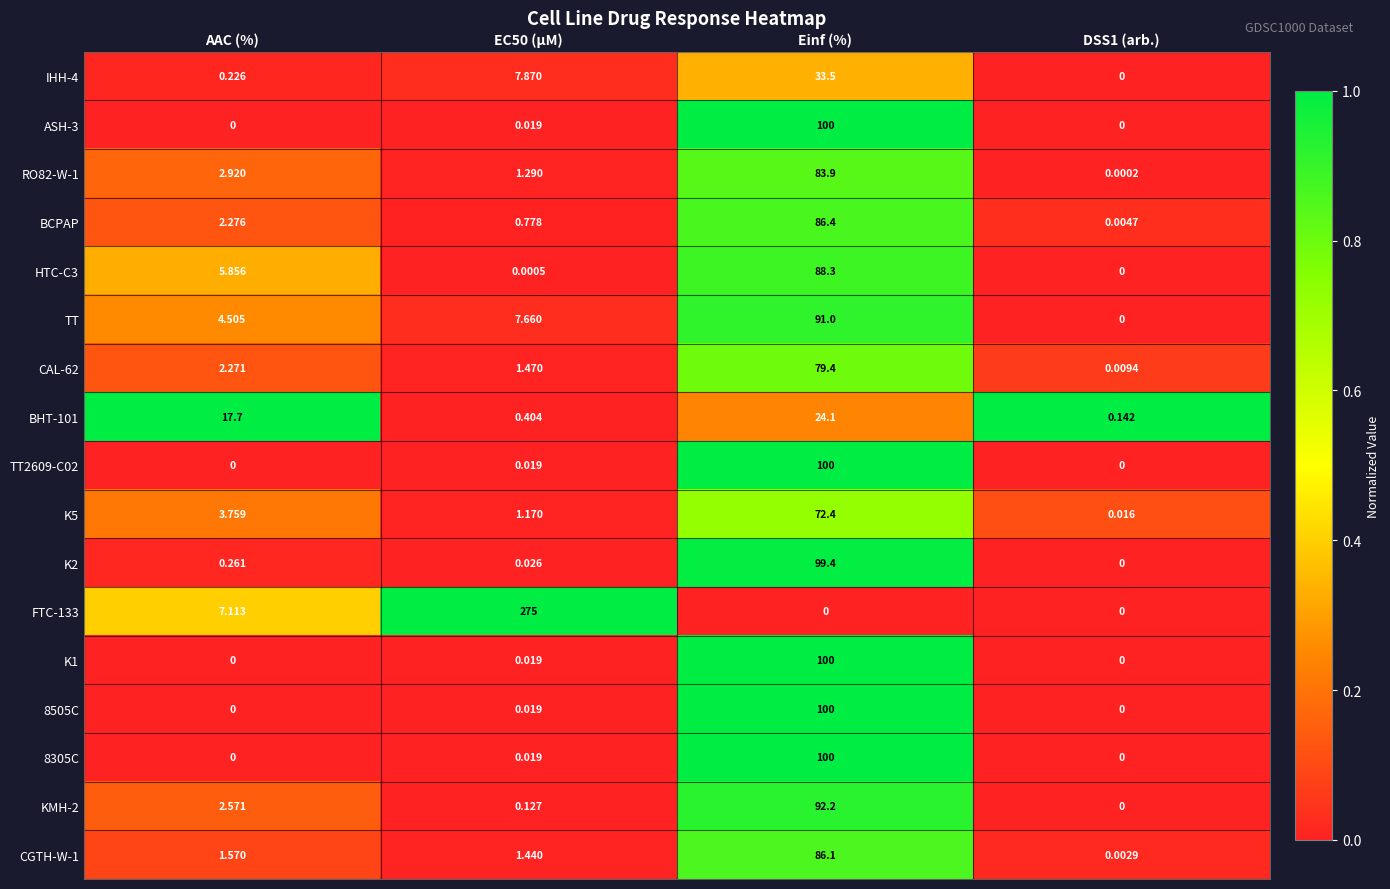

Is the value of K1 at EC50 (µM) greater than the value of TT at EC50 (µM)?

No